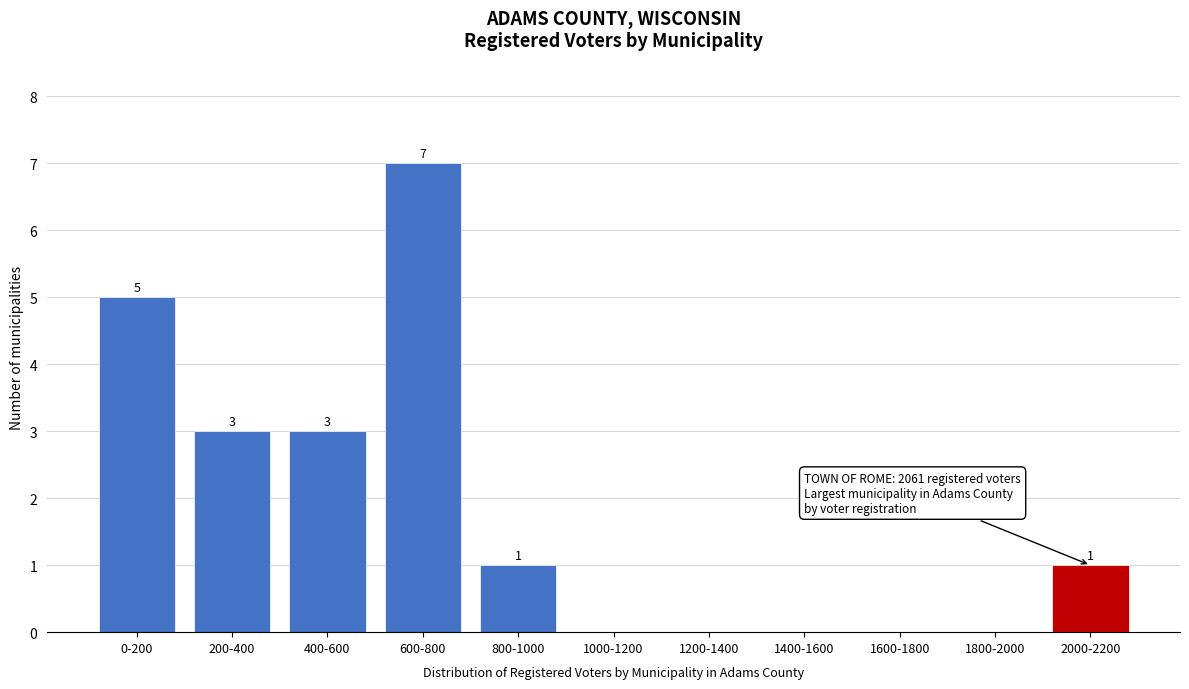

Reading left to right, extract all data points from this chart.

0-200=5	200-400=3	400-600=3	600-800=7	800-1000=1	1000-1200=0	1200-1400=0	1400-1600=0	1600-1800=0	1800-2000=0	2000-2200=1